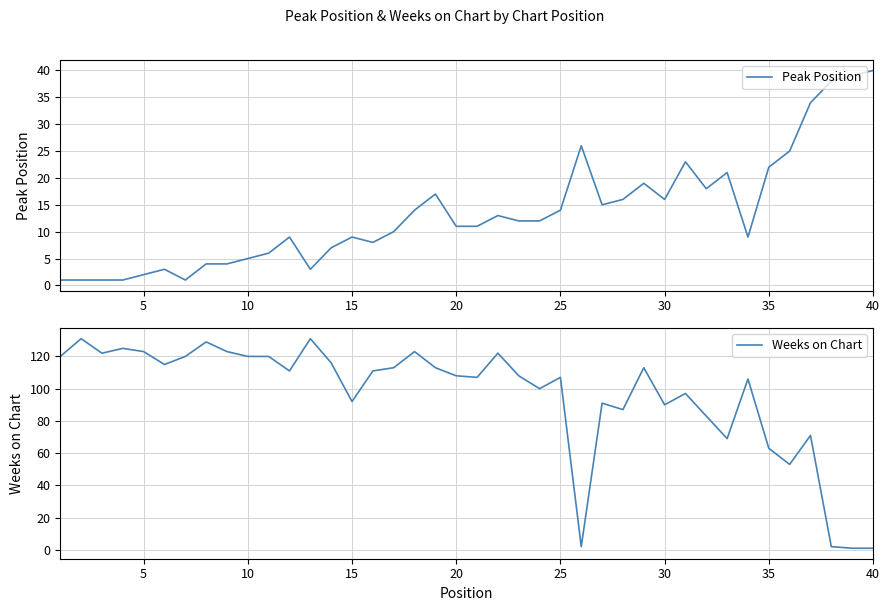

Rank the series by their average value, from lowest to highest.

Peak Position, Weeks on Chart